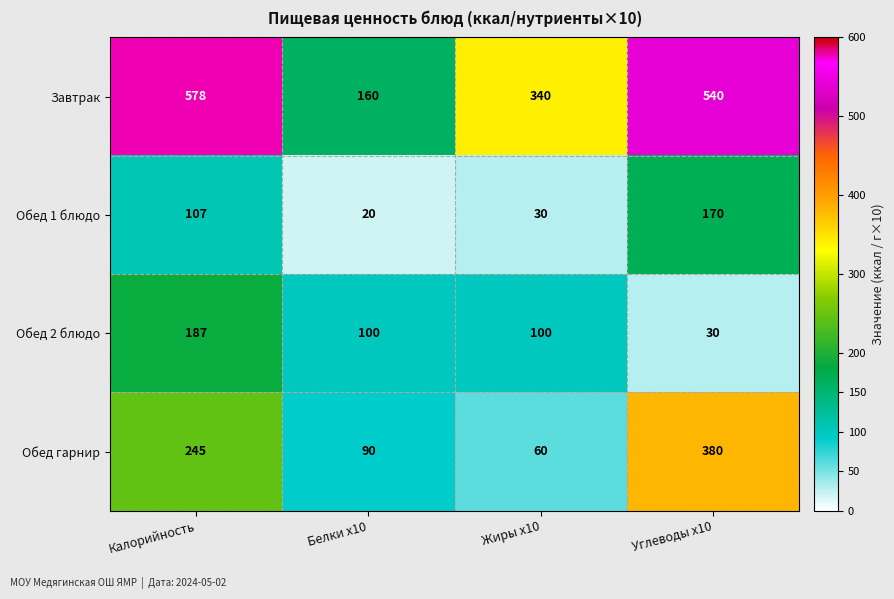

The value of Завтрак at Жиры х10 is 584. True or false?

False